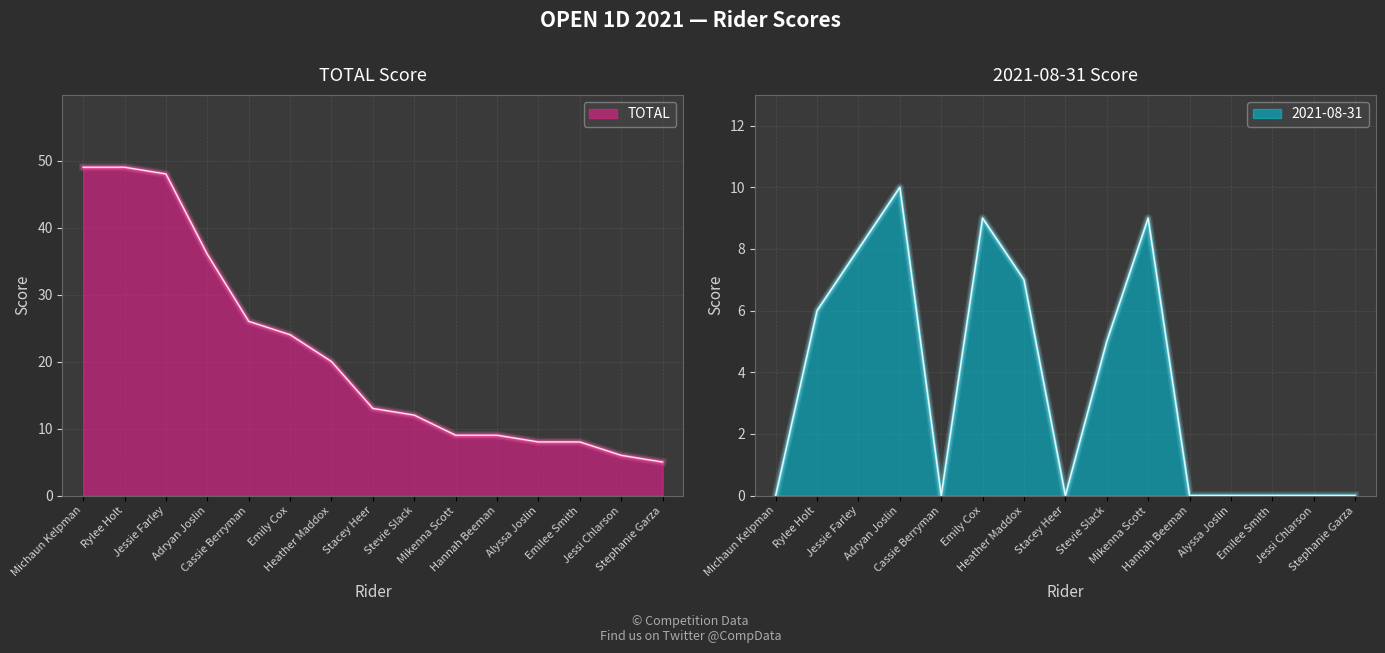

What is the average value of the 2021-08-31 series?

4